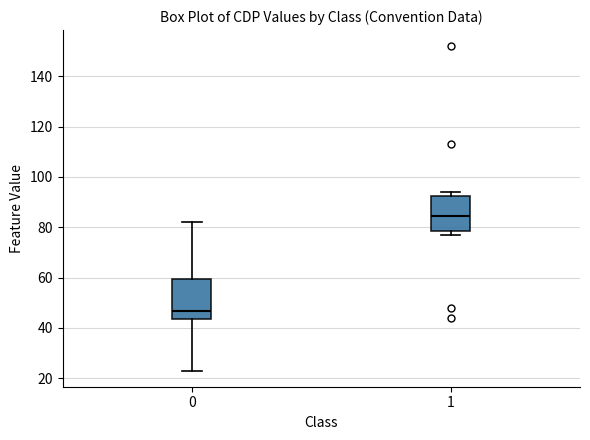

Reading left to right, read every box against the y-axis: the position of its median line, the range the box covers, and the ends of its whiskers. The values are not printed on the chart, so give them approximately, as read against the axis.

0: median 46, box 44 to 60, whiskers 24 to 82
1: median 84, box 78 to 92, whiskers 78 (just below the box's lower edge) to 94